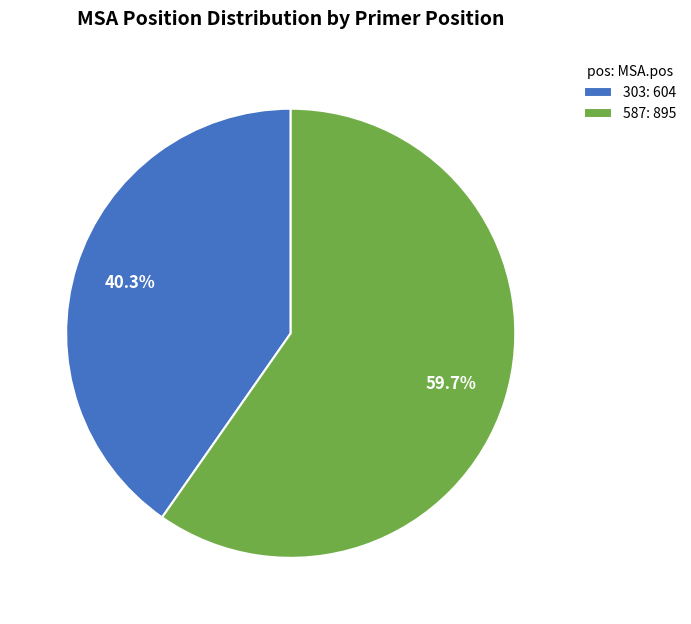

To the nearest percent, what is the difference between the largest and smallest slice percentages?

19%